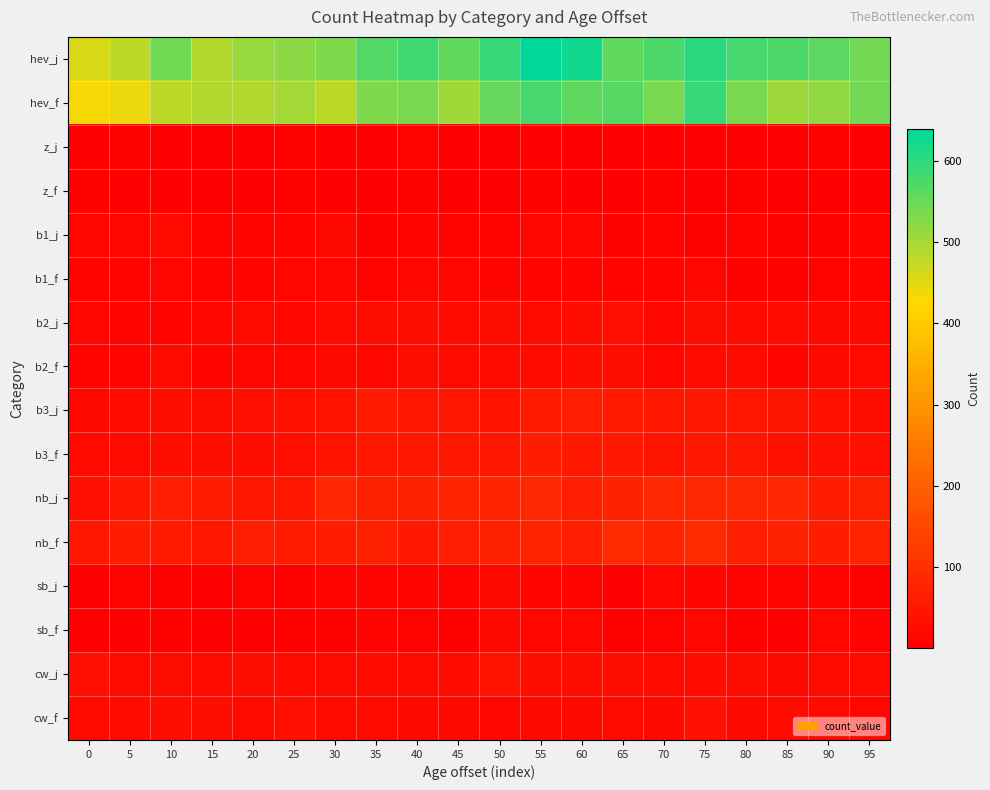

At how many categories does at least one series exceed 574?

6